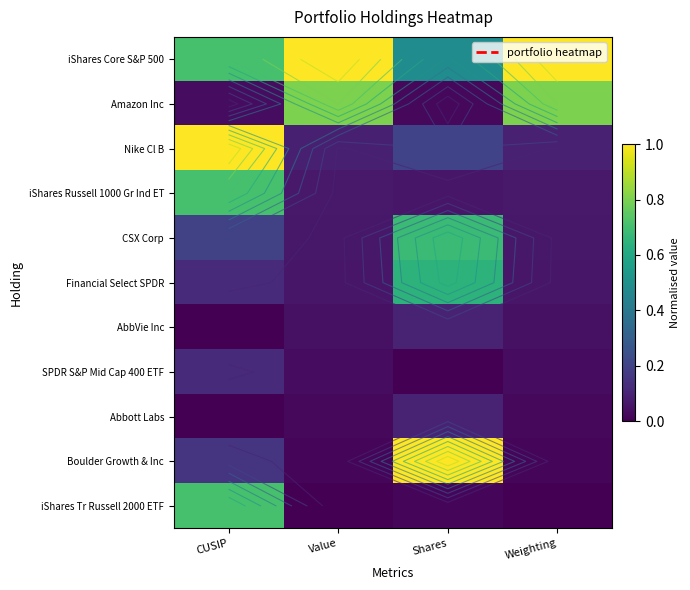

What is the total value across all series at CUSIP?

3.8